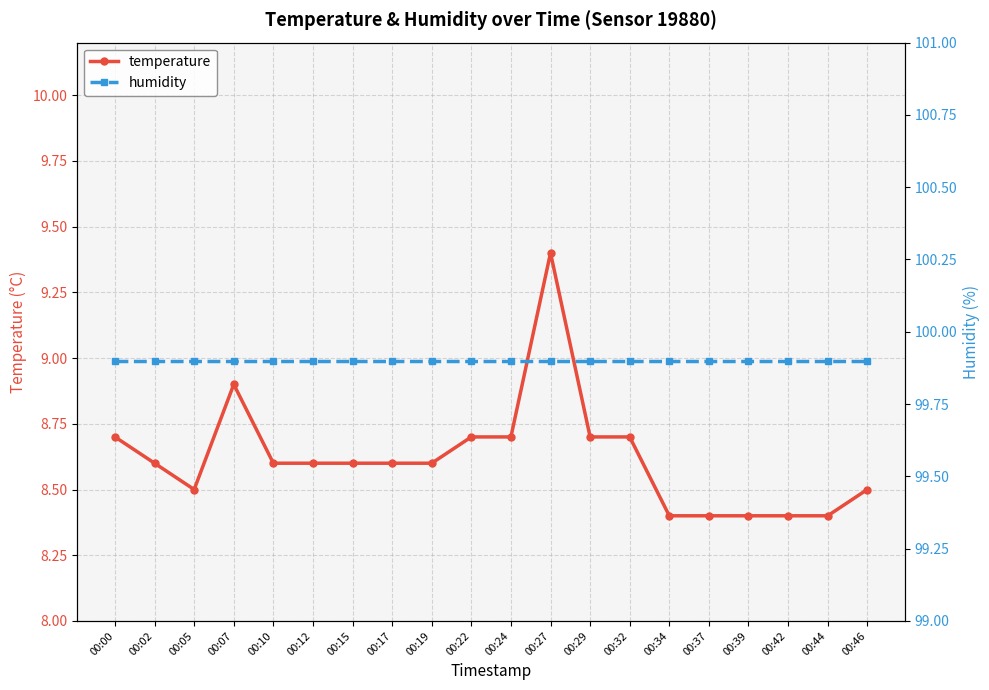

Rank the series by their average value, from highest to lowest.

humidity, temperature